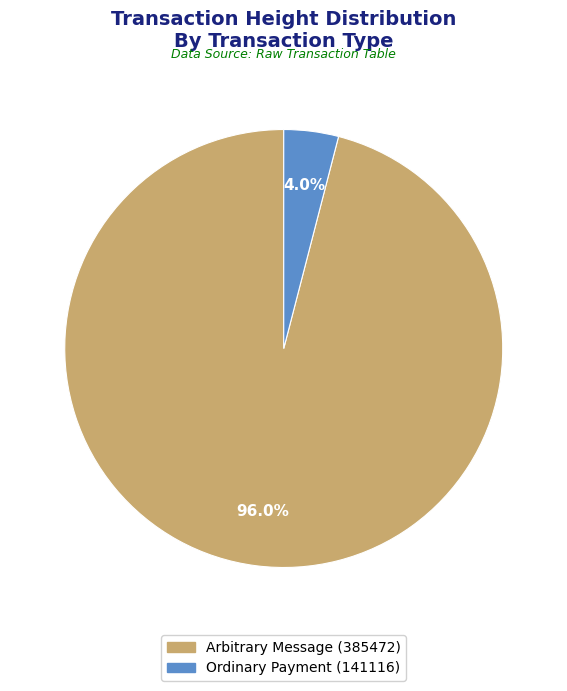

Which slice is the largest?

Arbitrary Message (385472)